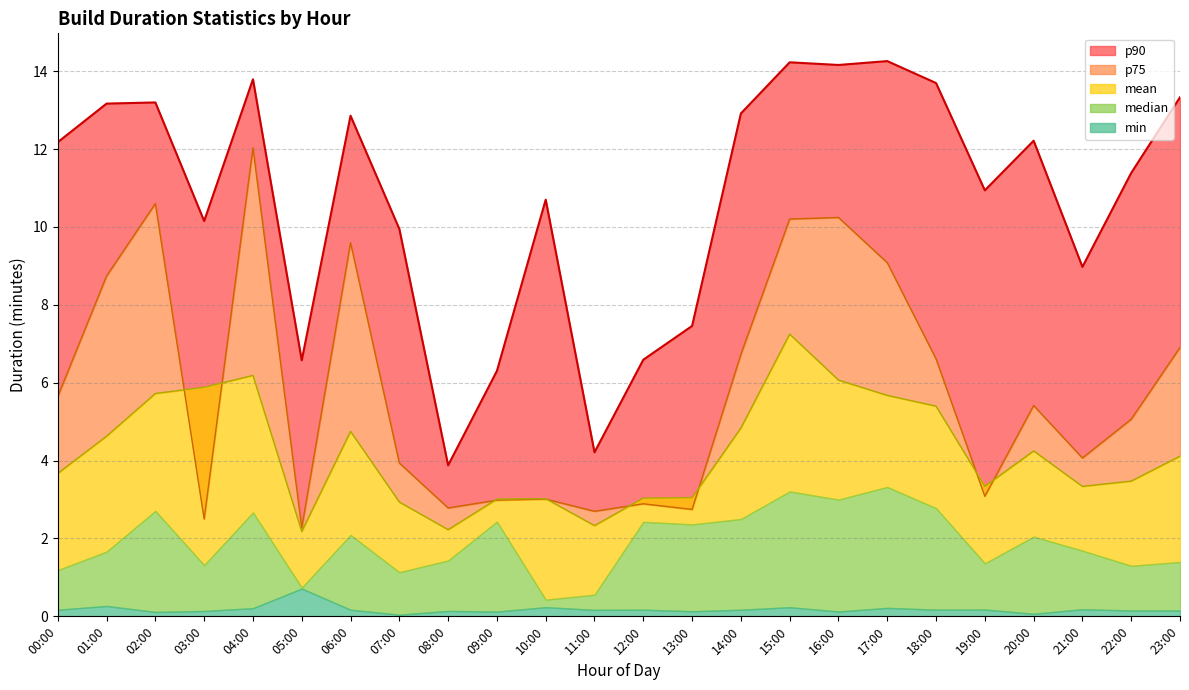

What is the average value of the mean series?

4.2